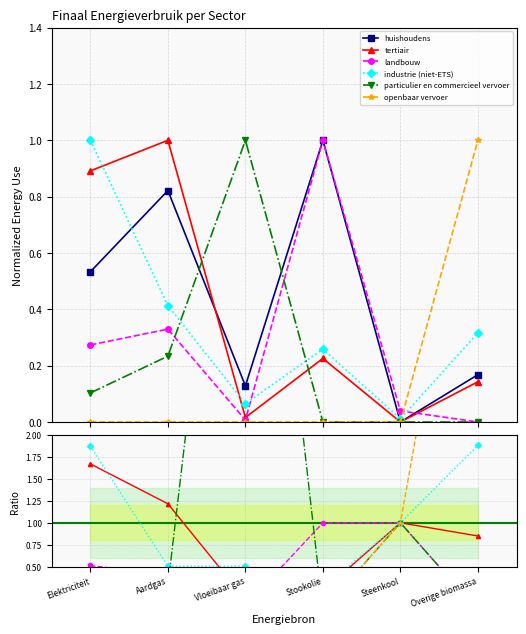

True or false: industrie (niet-ETS) and openbaar vervoer intersect in this chart.

False